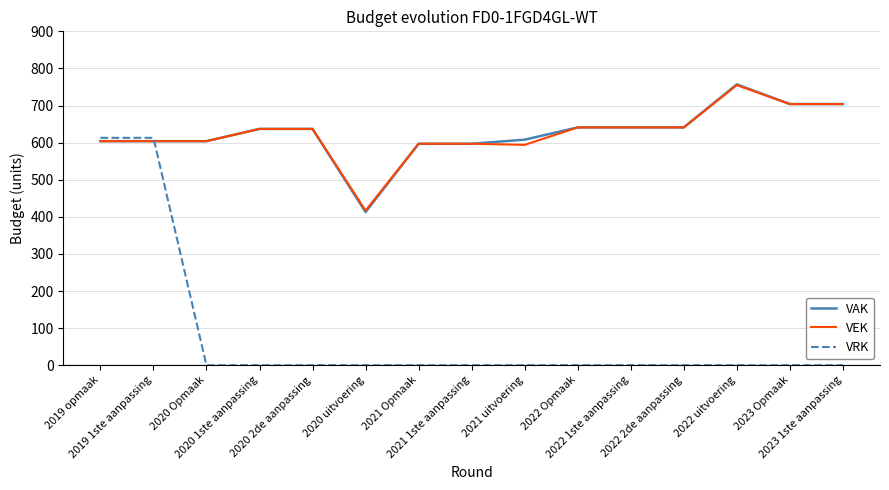

What is the sum of the VEK values at 2022 uitvoering and 2019 1ste aanpassing?

1359